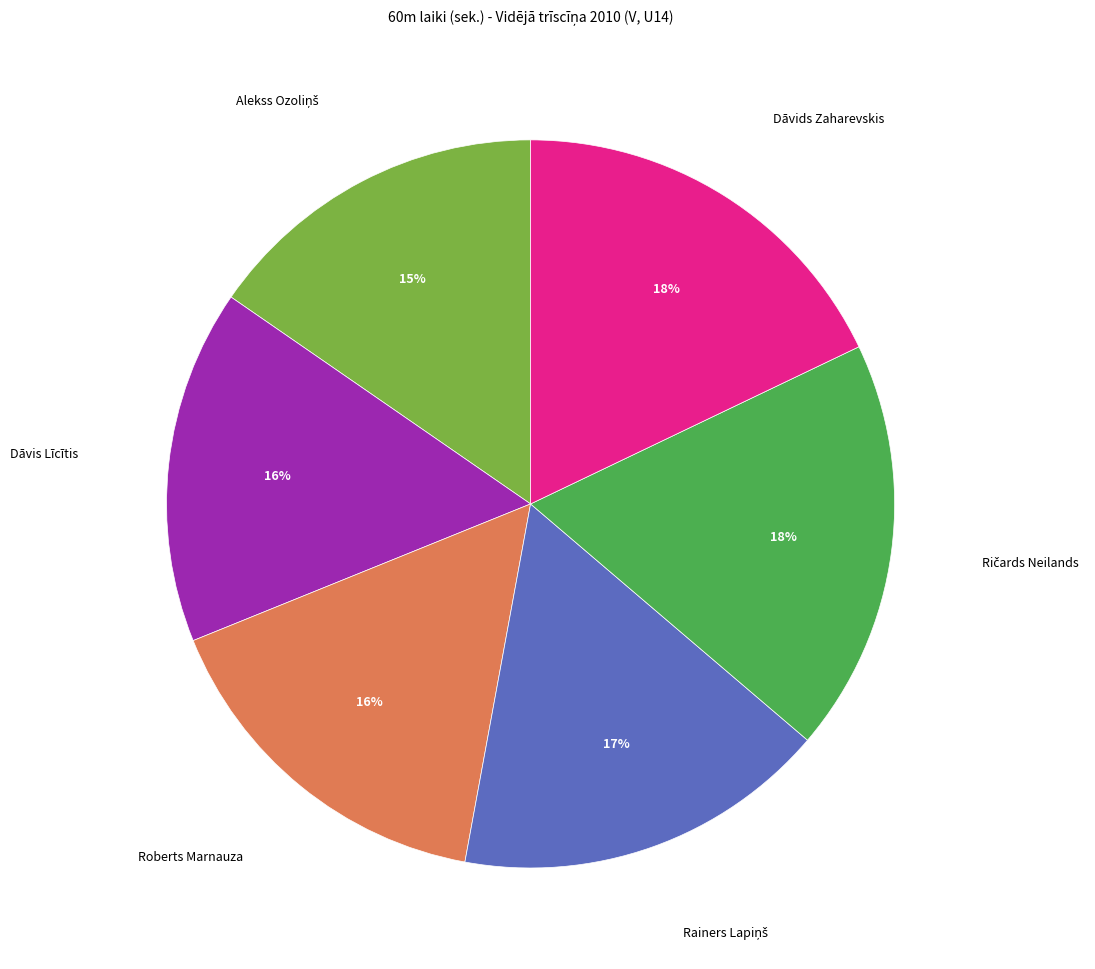

Is there any slice that represents more than half of the pie?

No